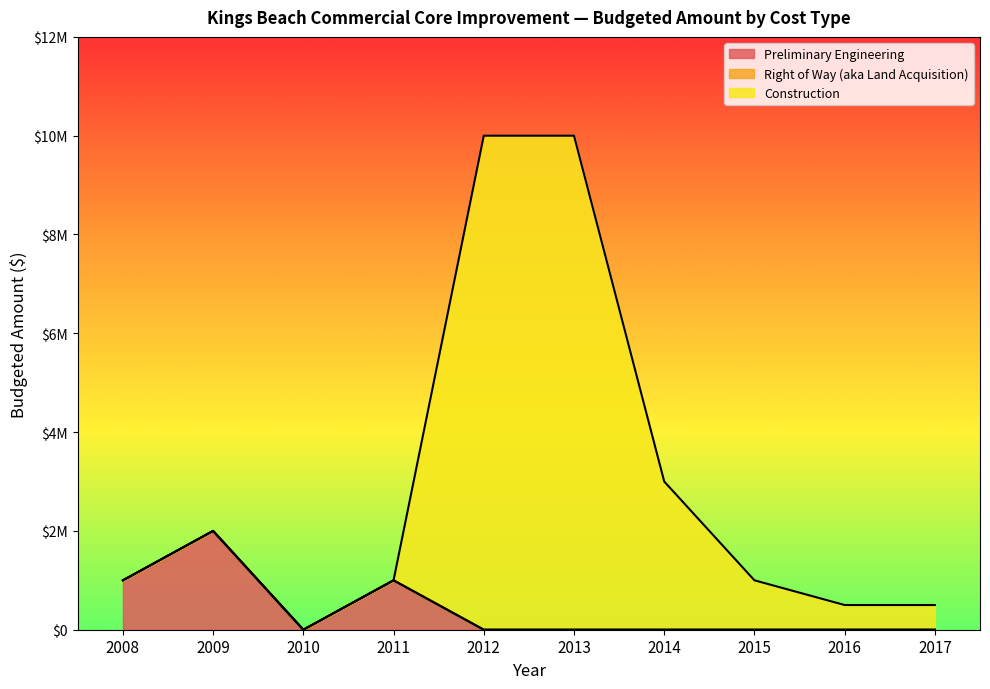

In Preliminary Engineering, how many points are lower than both neighbors (excluding endpoints)?

1